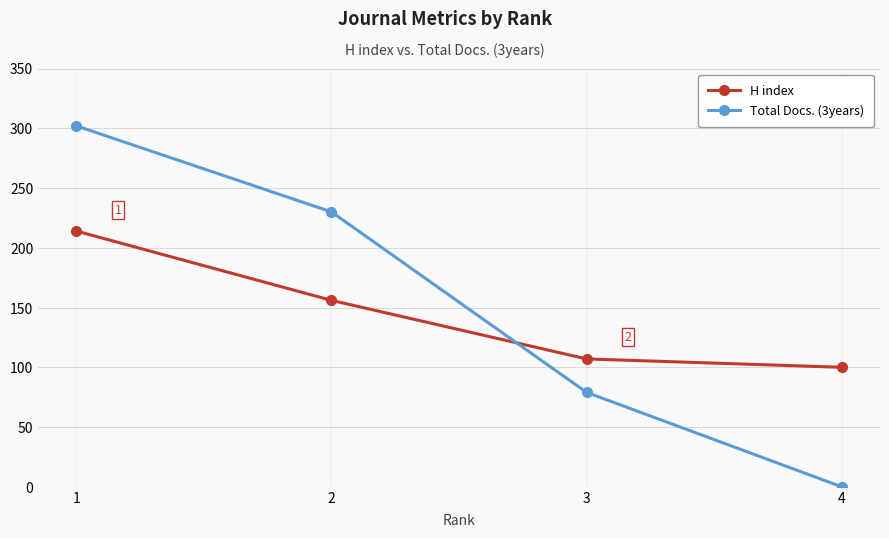

Between which two adjacent categories do Total Docs. (3years) and H index first intersect?

2 and 3